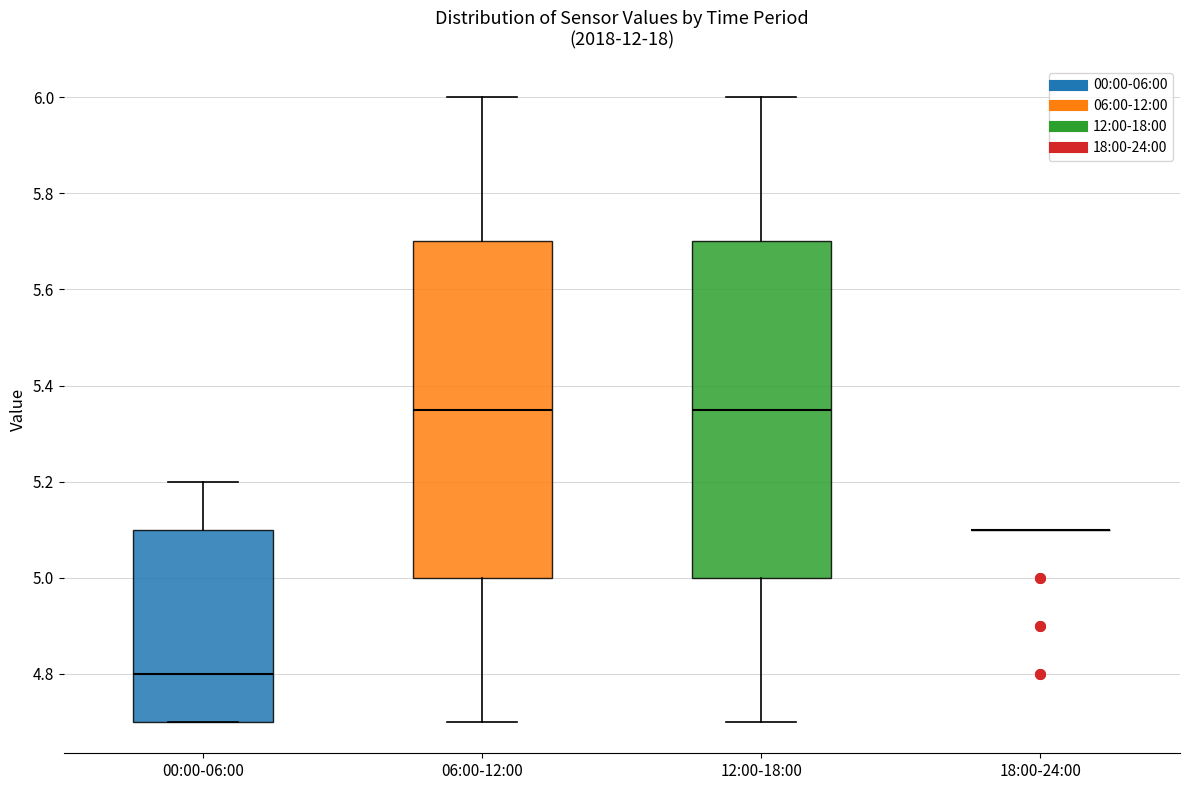

Reading left to right, transcribe this box plot: for each box, give where its median line is, the range the box spans, and where its two whiskers end, as read against the y-axis. The values are not printed on the chart, so give them approximately, as read against the axis.

00:00-06:00: median 4.80, box 4.70 to 5.10, whiskers 4.70 to 5.20
06:00-12:00: median 5.36, box 5.00 to 5.70, whiskers 4.70 to 6.00
12:00-18:00: median 5.36, box 5.00 to 5.70, whiskers 4.70 to 6.00
18:00-24:00: box collapsed to a line at 5.10, whiskers 5.10 to 5.10